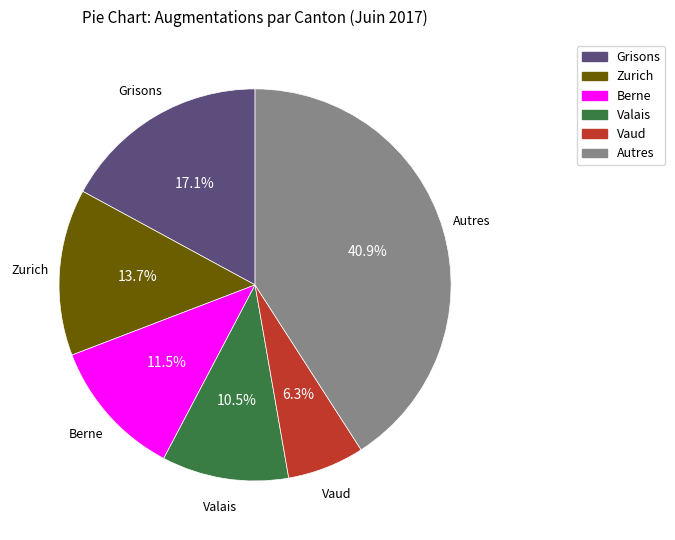

What is the largest slice in the pie chart?

Autres